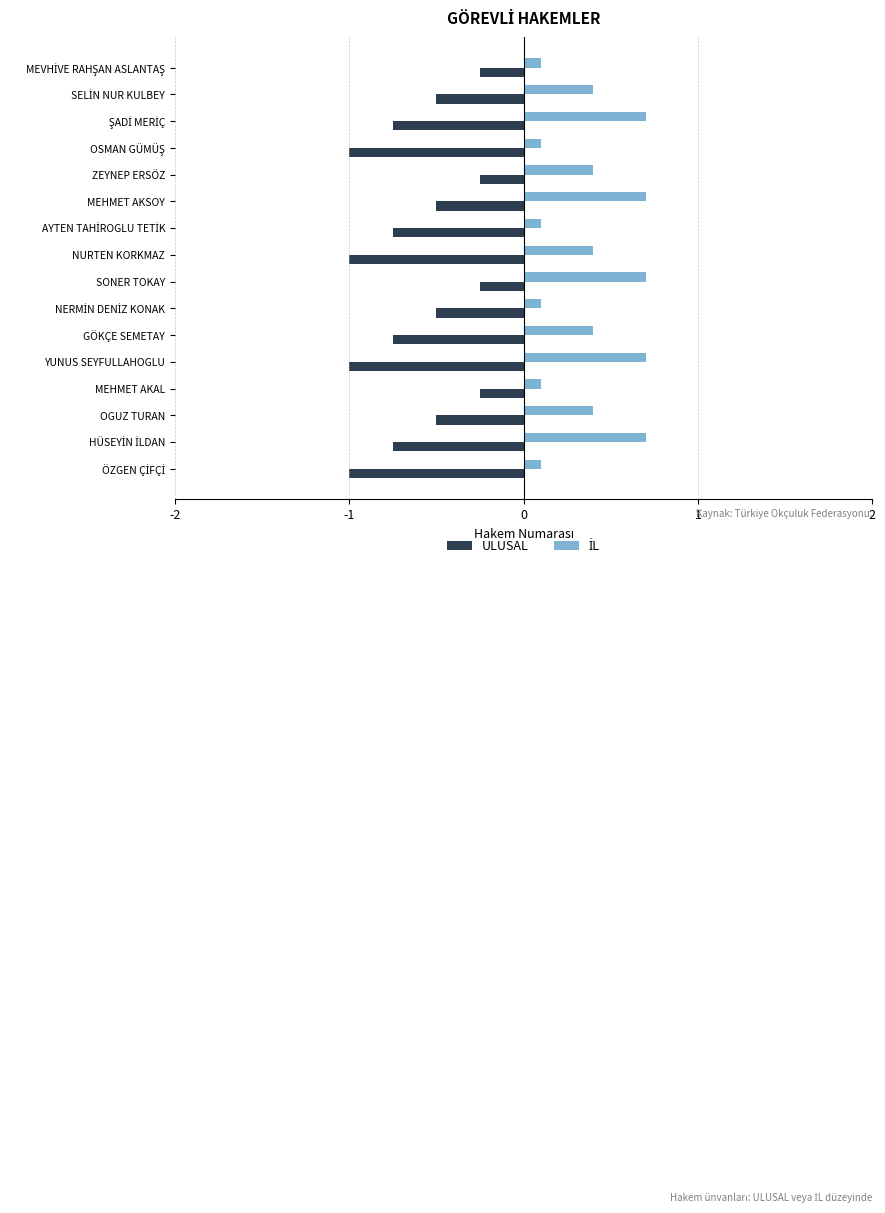

At which category is the sum across all series the highest?

SONER TOKAY